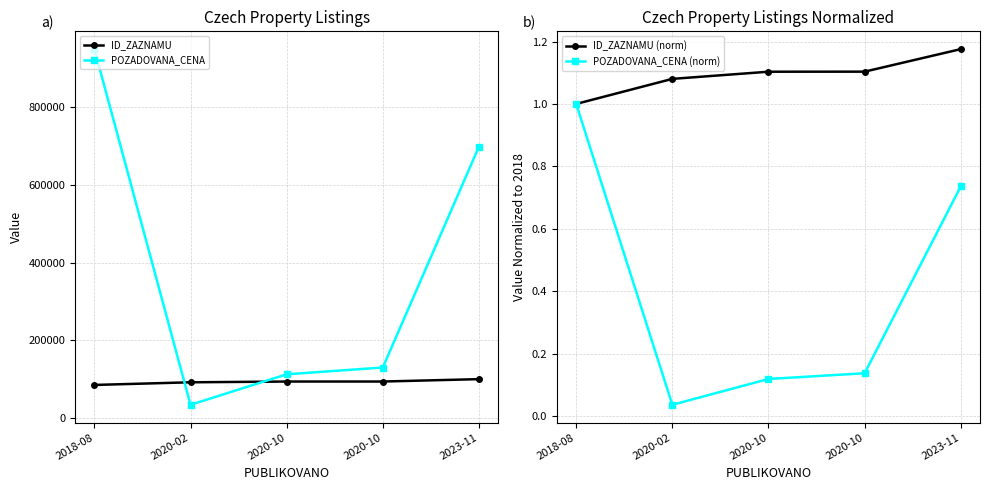

Is the value of POZADOVANA_CENA at 2018-08 greater than the value of POZADOVANA_CENA (norm) at 2023-11?

Yes